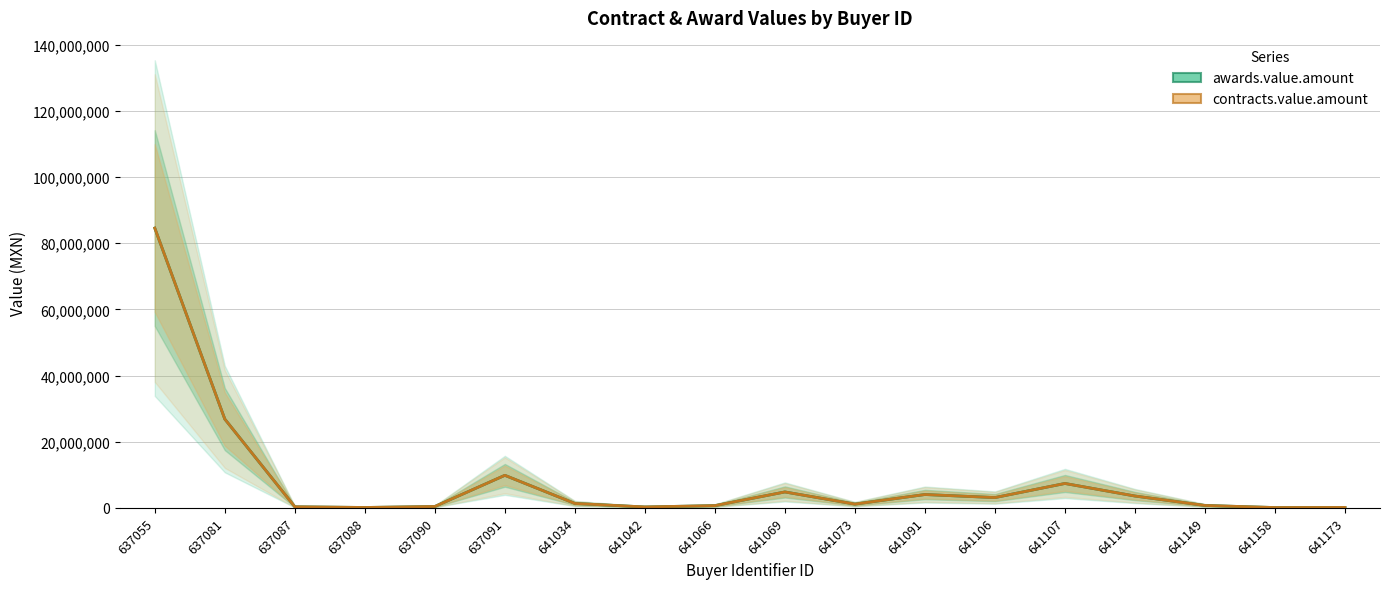

How many categories are shown in the chart?

18